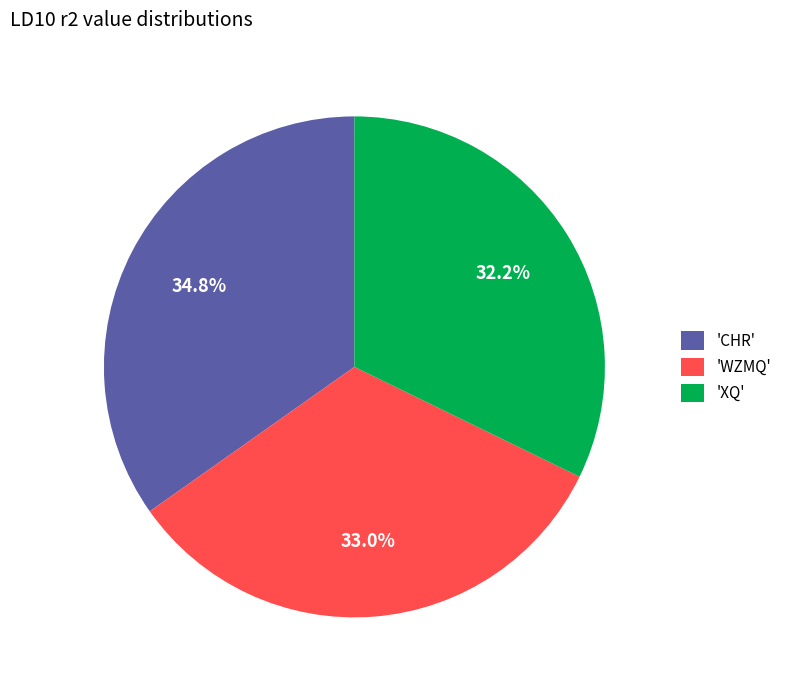

Which category has the smallest portion of the pie?

'XQ'